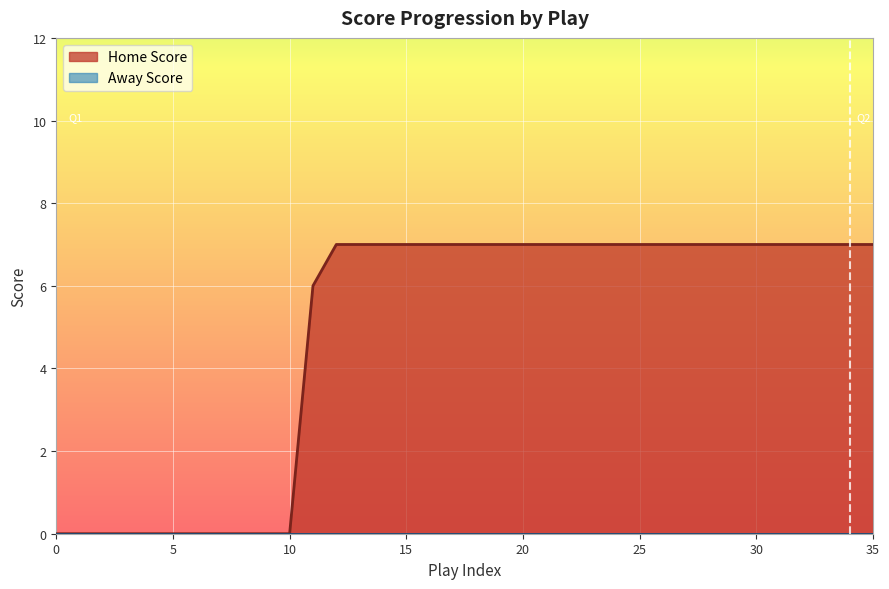

How many lines are shown in the chart?

2